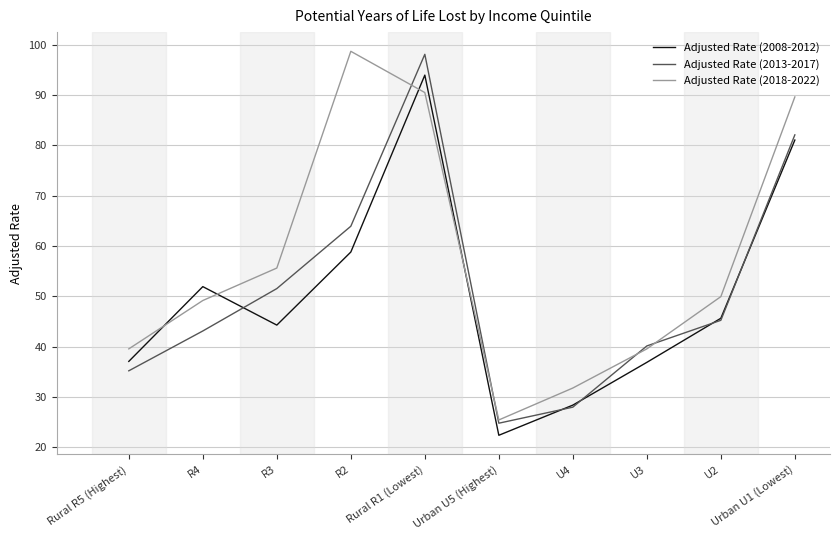

What is the minimum value shown in the chart?

22.4